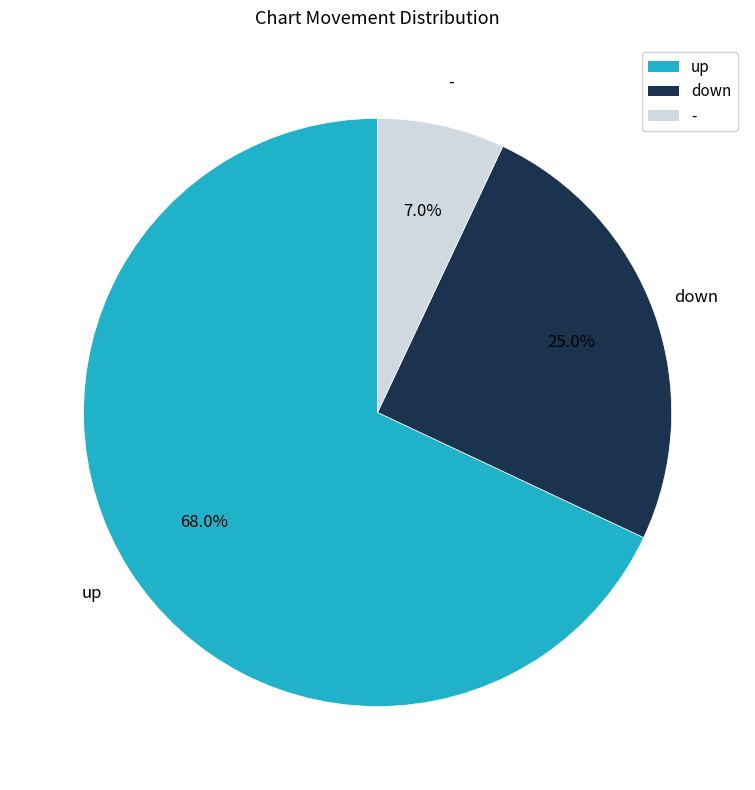

What is the total percentage of - and down?

32.0%